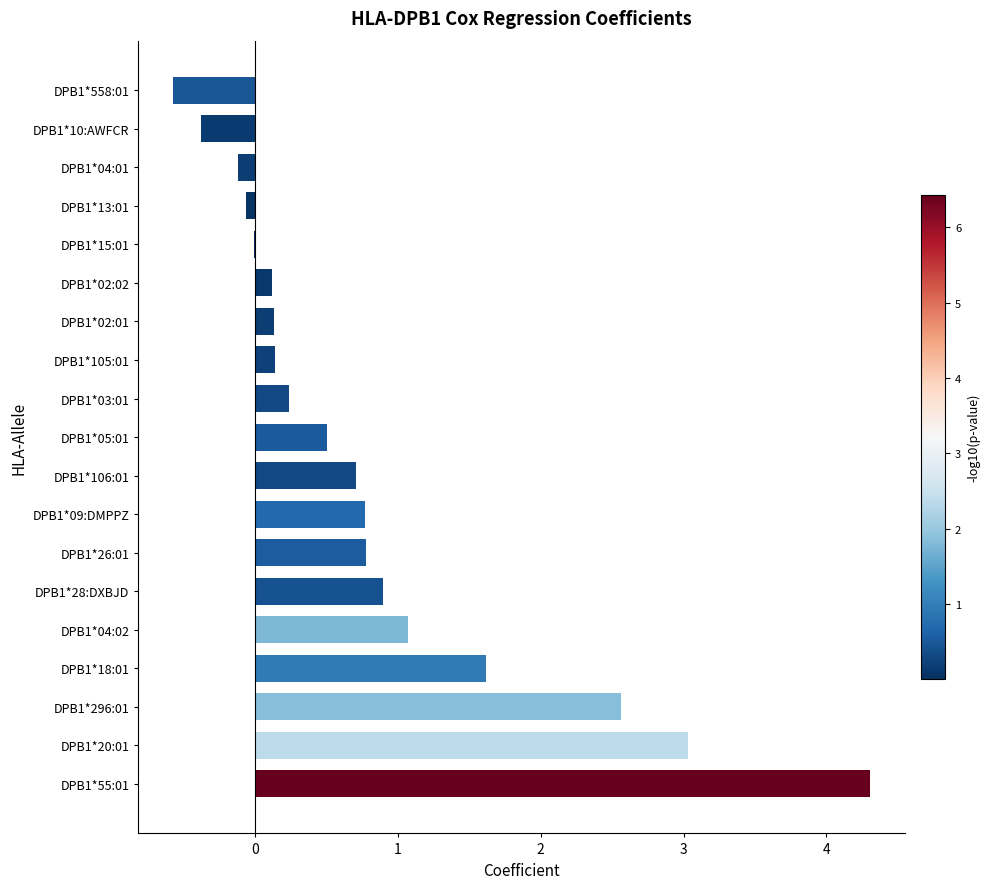

What is the maximum value shown in the chart?

4.3